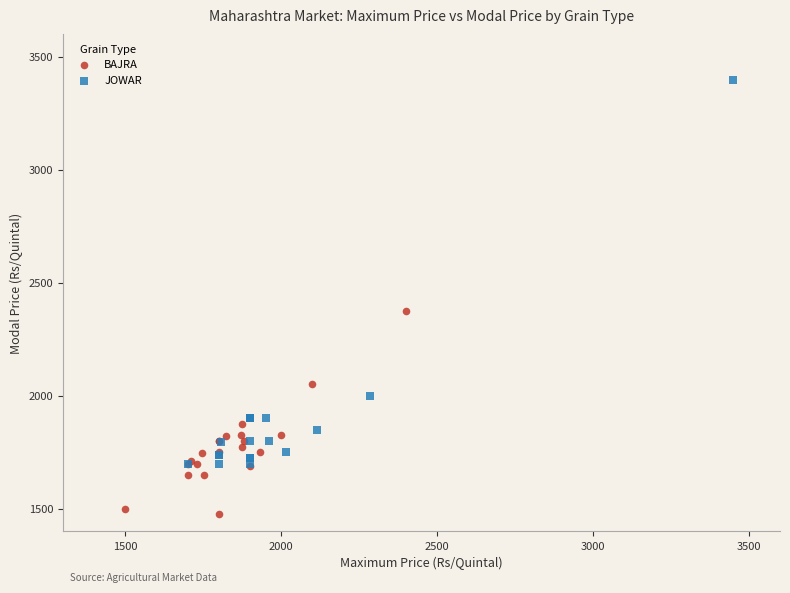

Which series has the widest spread of Y values?

JOWAR